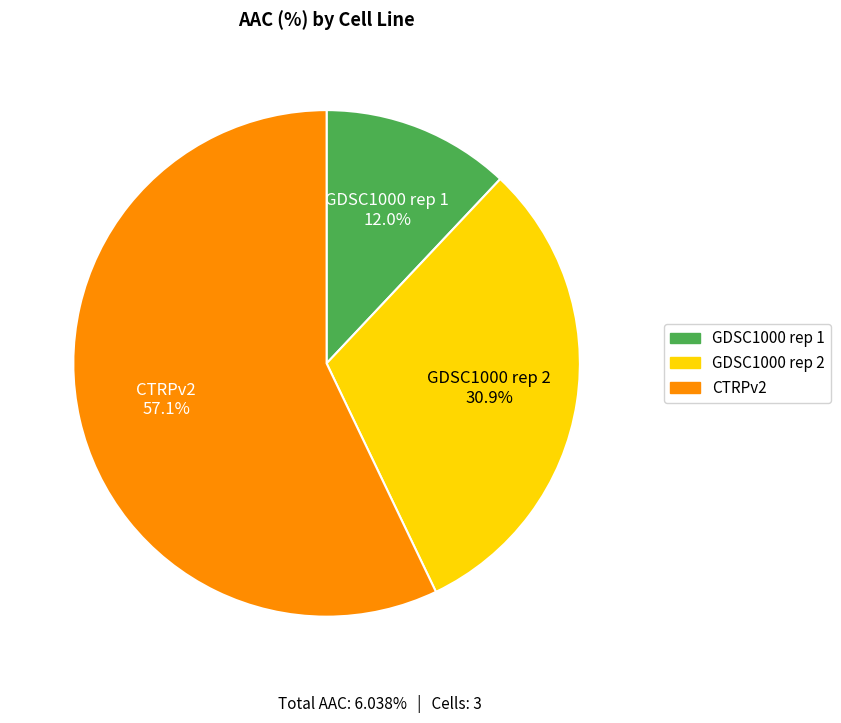

What percentage is NOT represented by GDSC1000 rep 1?

88.0%